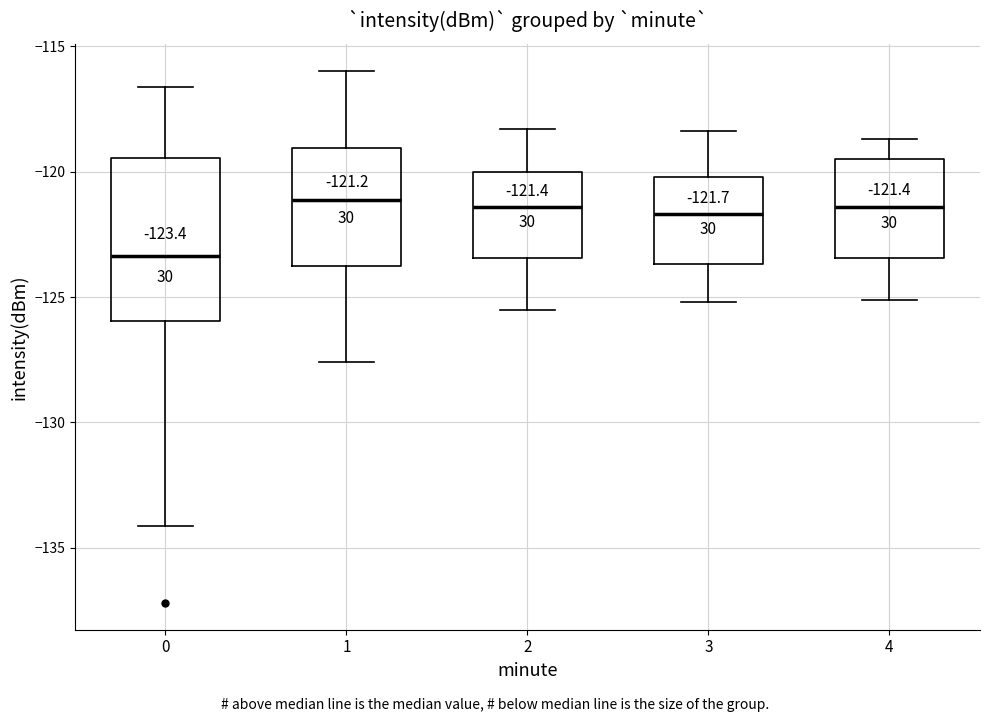

Which box's median line is the lowest?

0